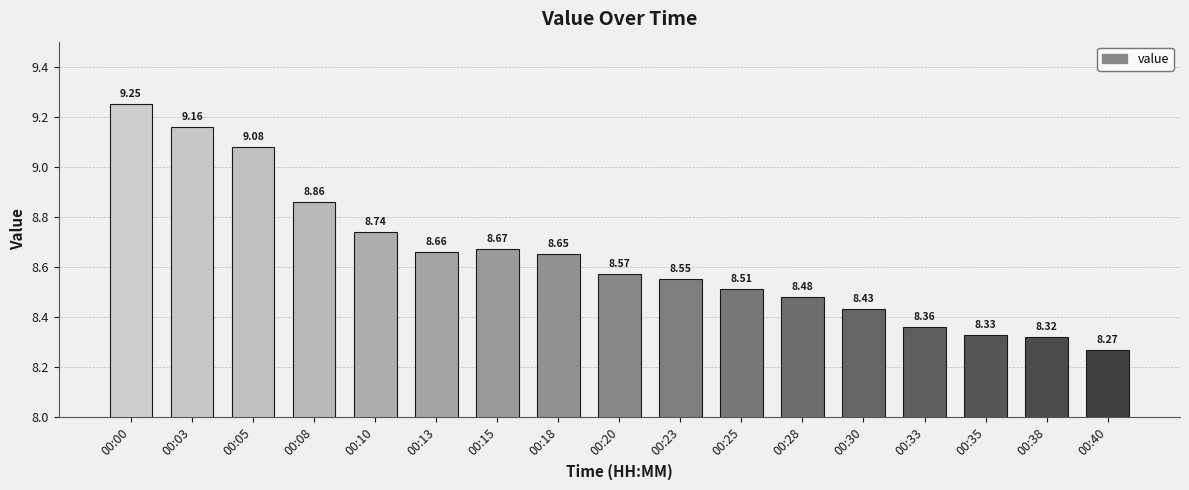

Rank the categories by value from highest to lowest.

00:00, 00:03, 00:05, 00:08, 00:10, 00:15, 00:13, 00:18, 00:20, 00:23, 00:25, 00:28, 00:30, 00:33, 00:35, 00:38, 00:40